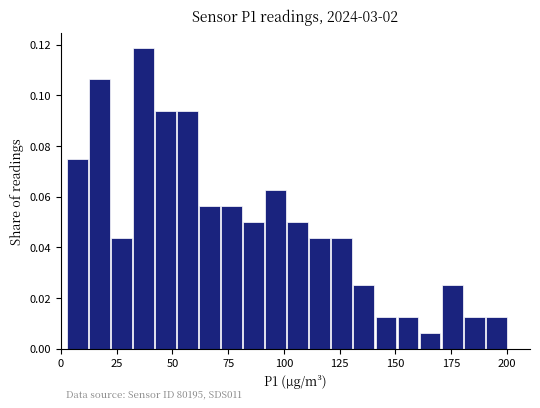

Read against the x-axis, roughly where is the centre of the tallest bar?

35